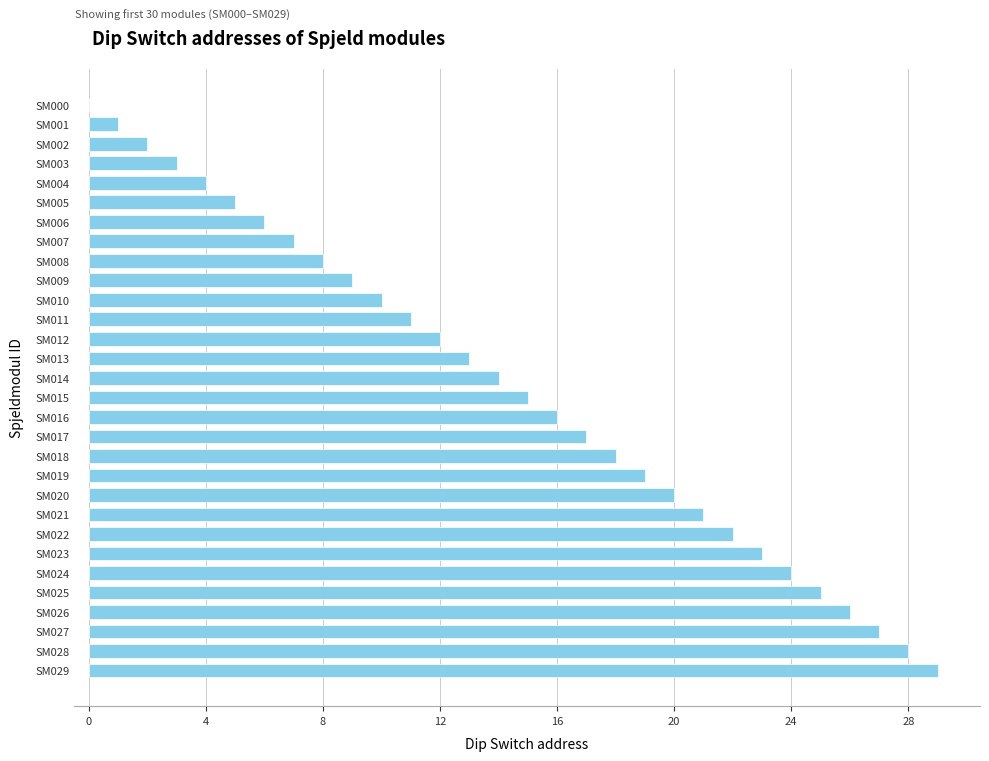

Reading top to bottom, transcribe all the data shown in this chart.

SM000=0	SM001=1	SM002=2	SM003=3	SM004=4	SM005=5	SM006=6	SM007=7	SM008=8	SM009=9	SM010=10	SM011=11	SM012=12	SM013=13	SM014=14	SM015=15	SM016=16	SM017=17	SM018=18	SM019=19	SM020=20	SM021=21	SM022=22	SM023=23	SM024=24	SM025=25	SM026=26	SM027=27	SM028=28	SM029=29